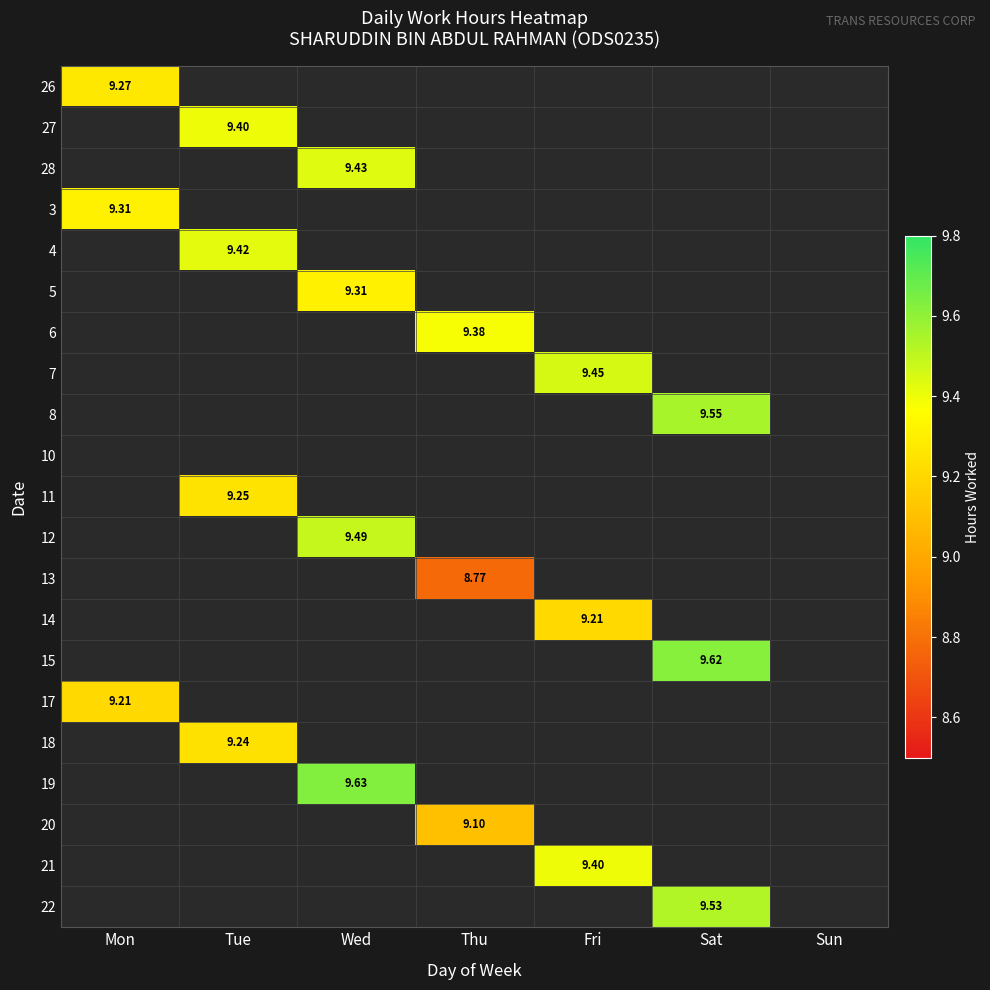

Is the value of 14 at Fri greater than the value of 12 at Wed?

No